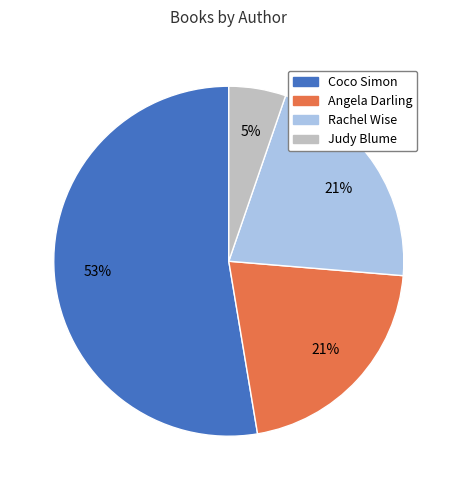

Which slice is the largest?

Coco Simon